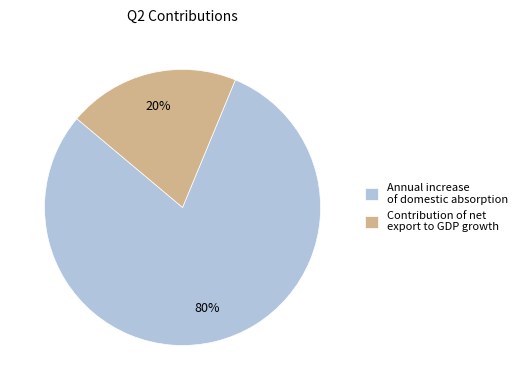

Count the number of slices in the pie.

2